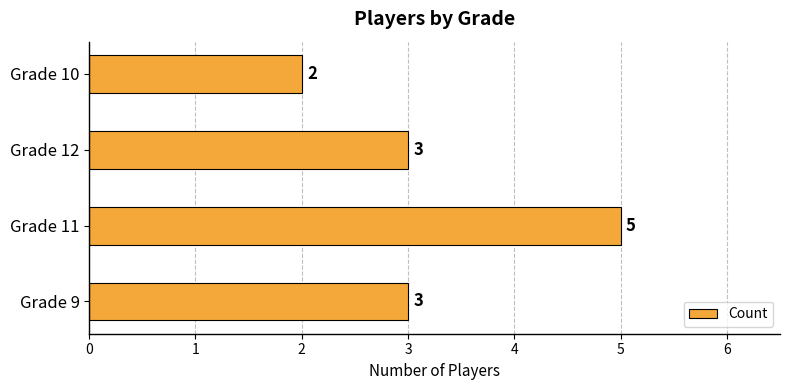

How many data points does each series have?

4